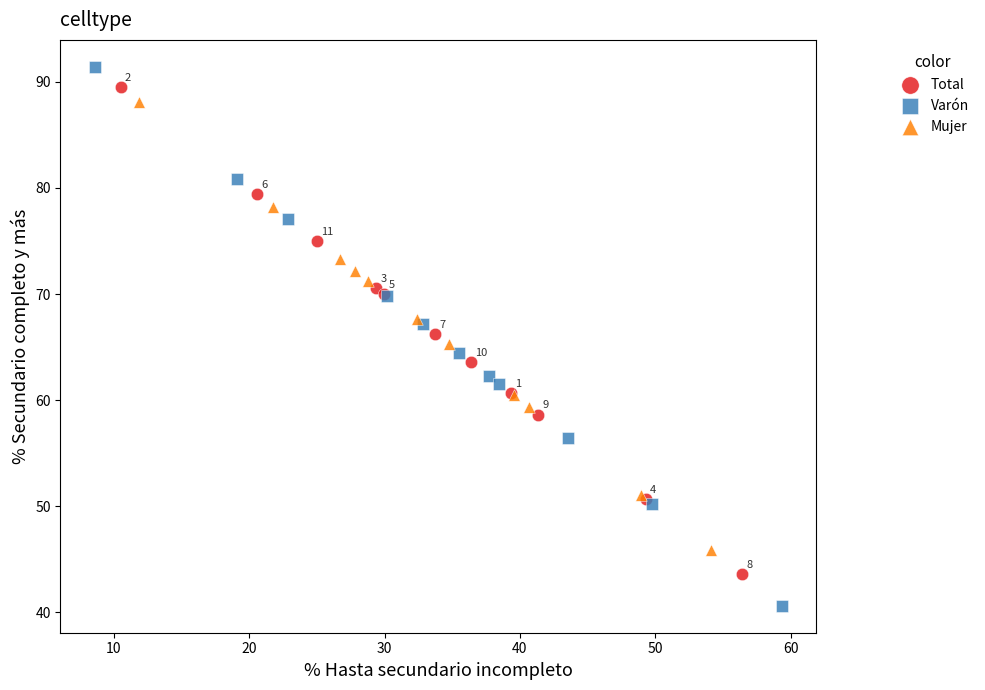

Which series reaches the minimum Y coordinate?

Varón